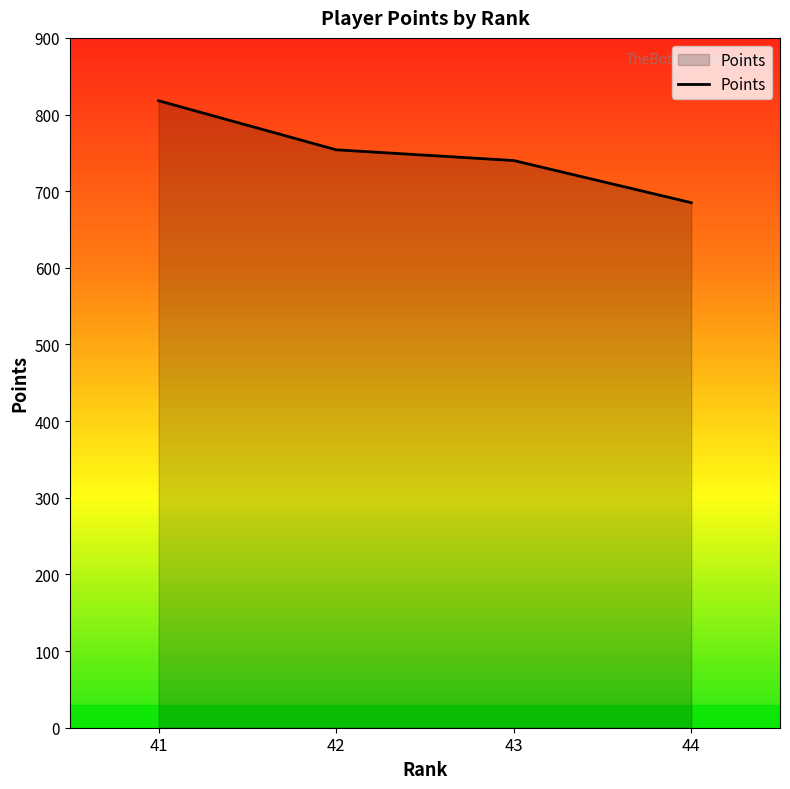

How many values are between 740 and 818?

3